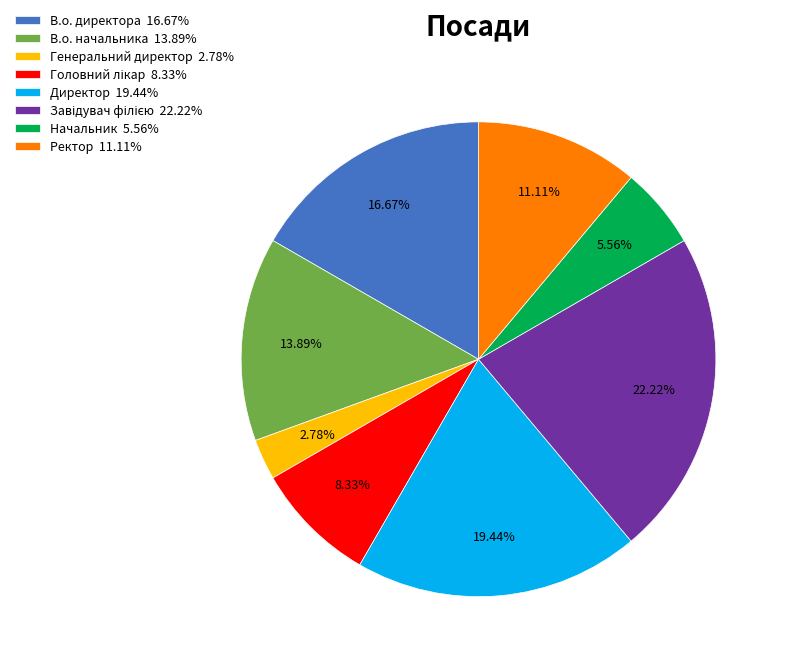

Between Директор and В.о. директора, which is larger?

Директор